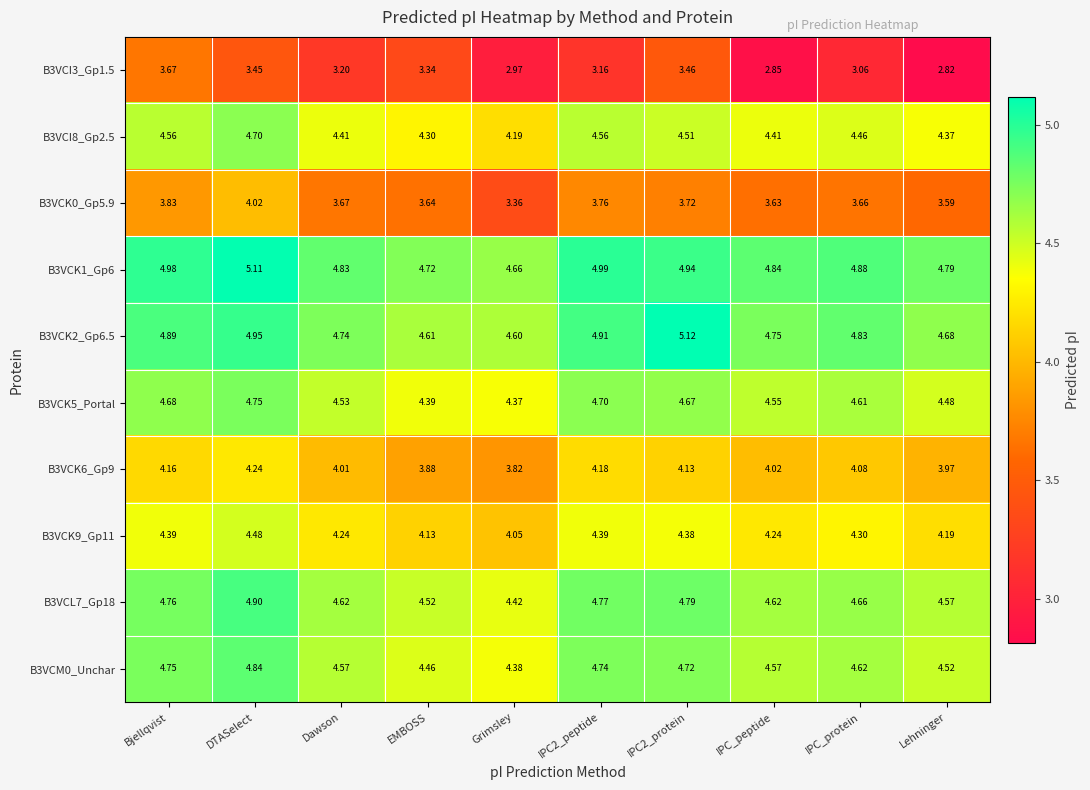

At which category is the sum across all series the highest?

DTASelect